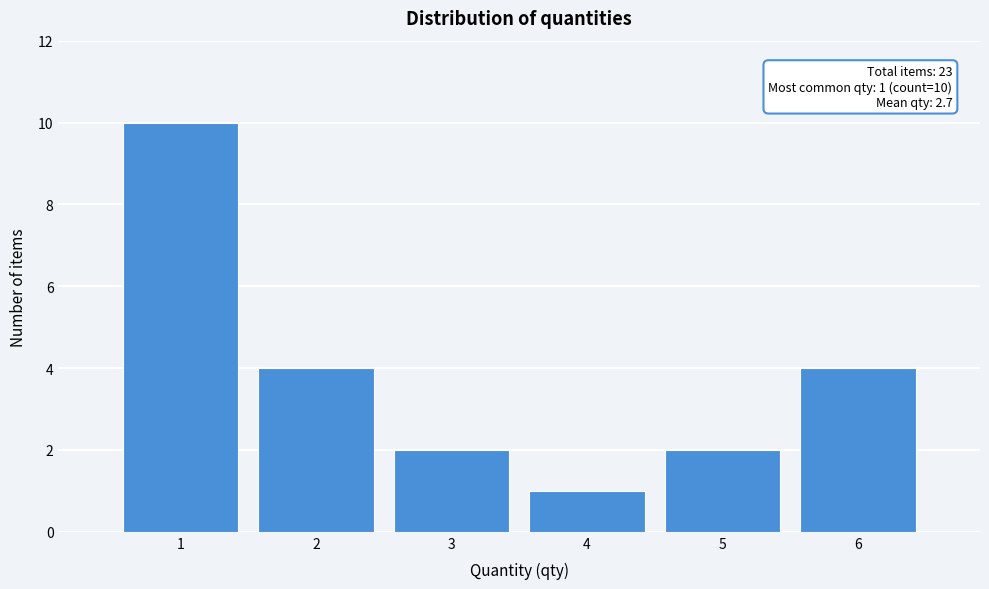

Reading left to right, transcribe all the data shown in this chart.

1=10	2=4	3=2	4=1	5=2	6=4